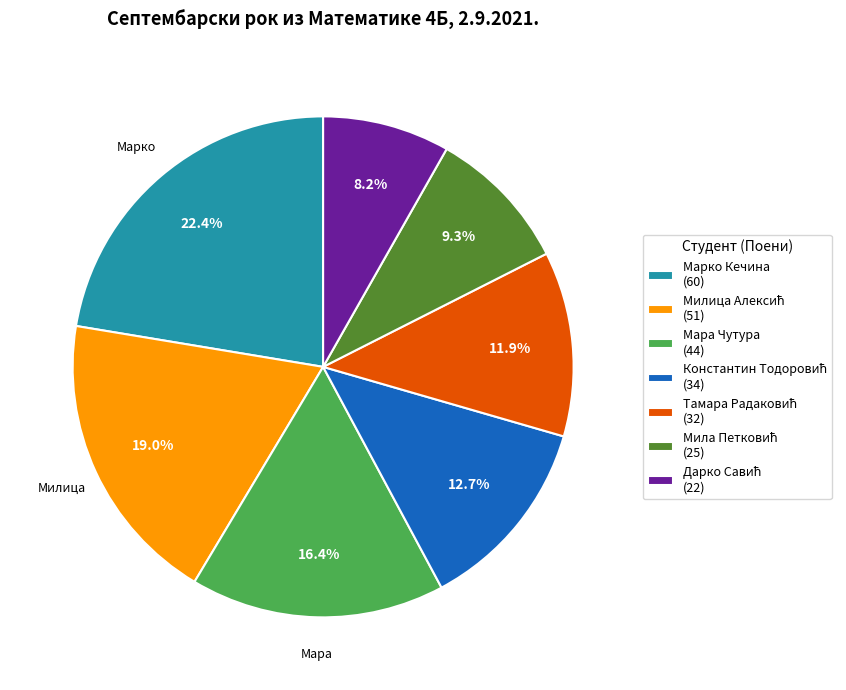

Does Мара Чутура (44) represent more than half of the total?

No